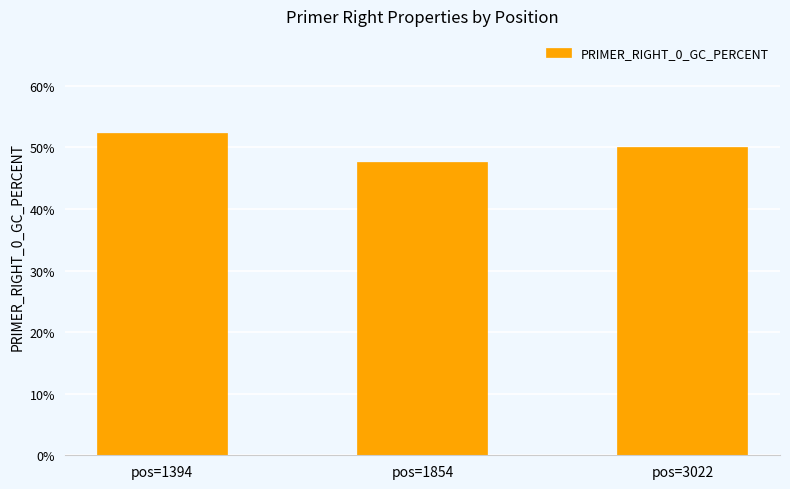

Which label corresponds to the smallest value in the chart?

pos=1854